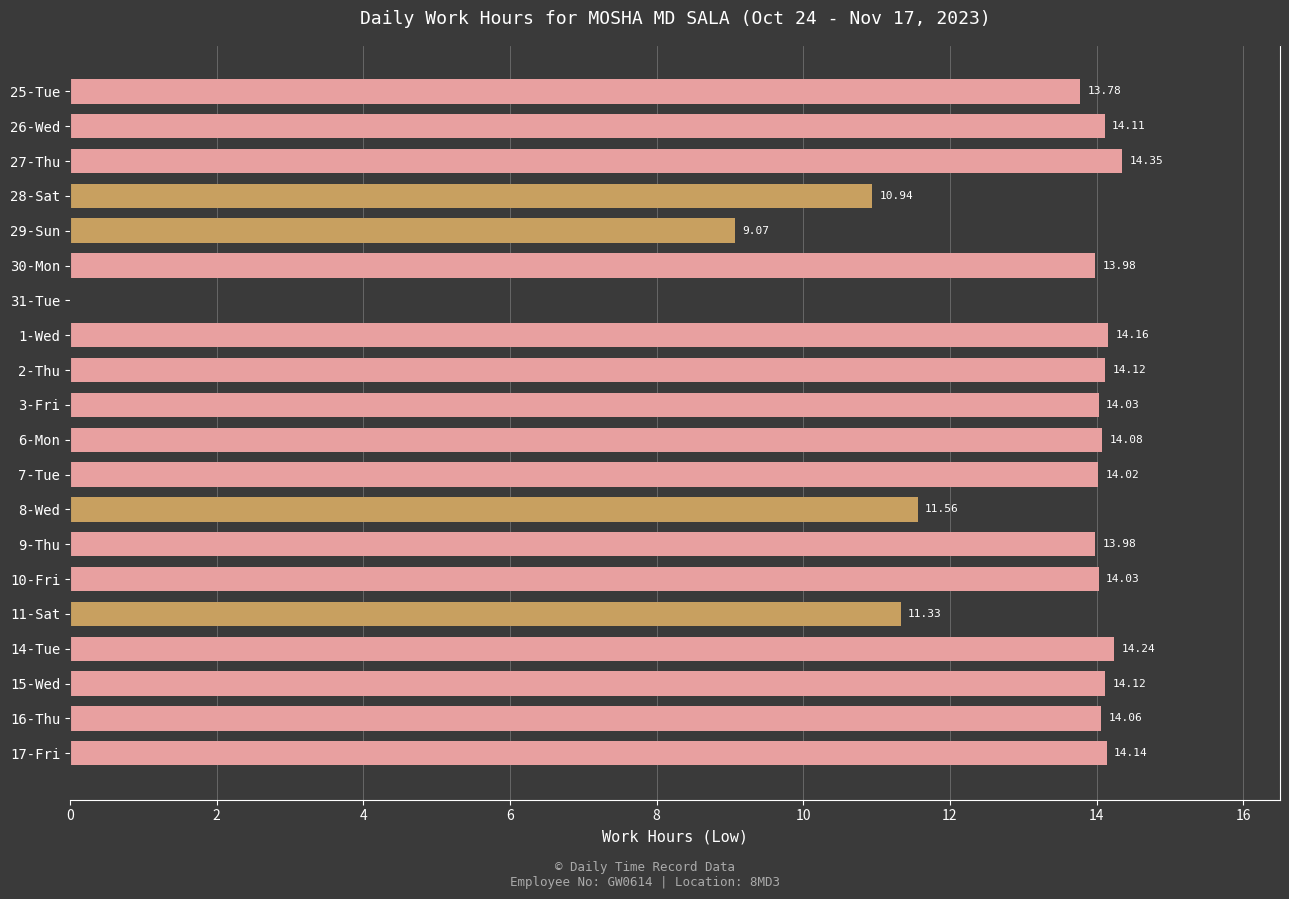

Between 11-Sat and 16-Thu, which is larger?

16-Thu